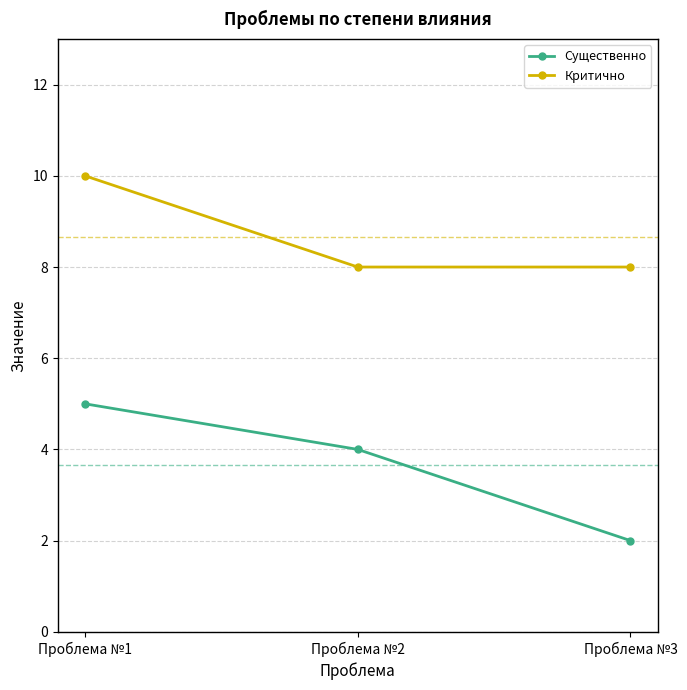

What are all the series names shown in the legend?

Существенно, Критично